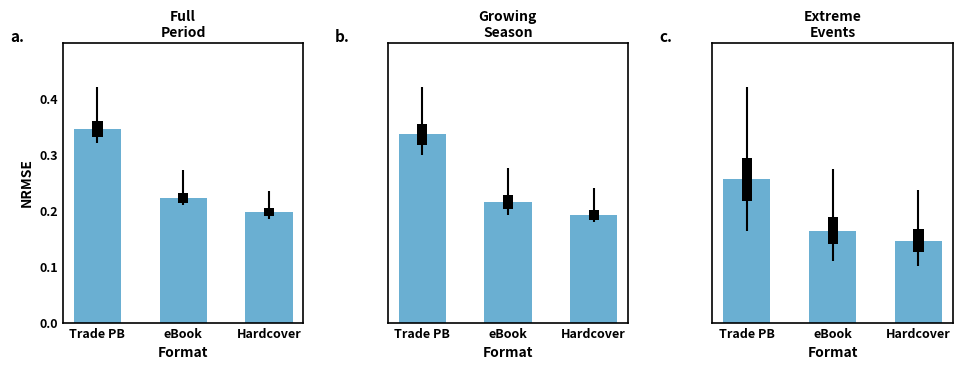

Rank the categories by value from lowest to highest.

Hardcover, eBook, Trade PB